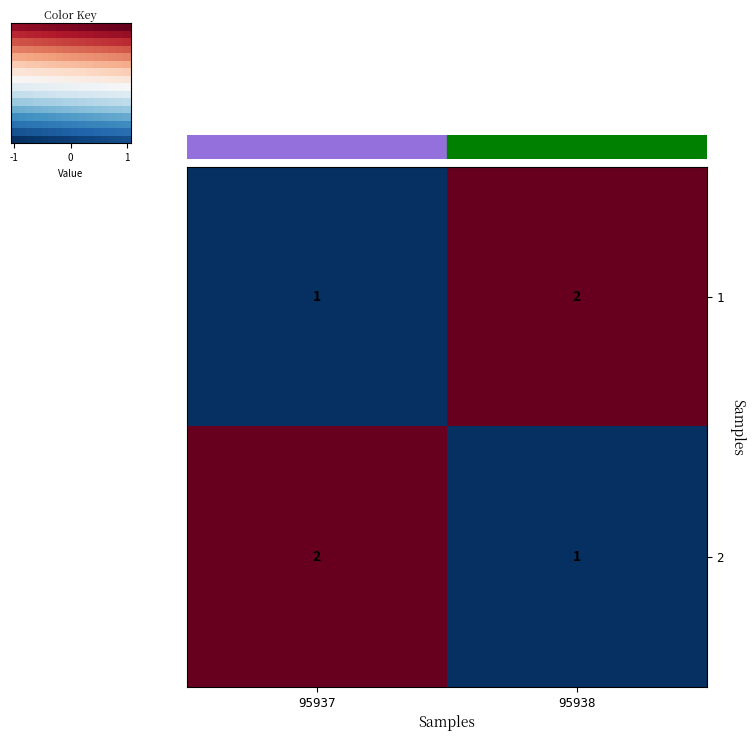

What is the sum of the 2 values at 95938 and 95937?

3